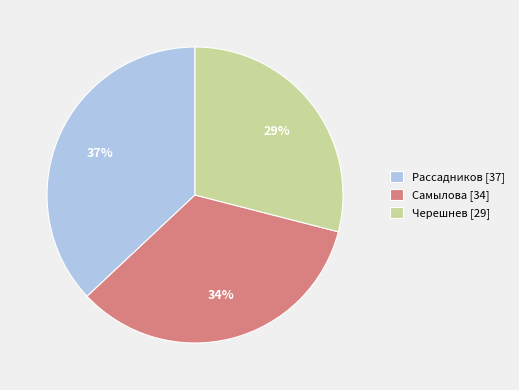

To the nearest percent, what is the combined percentage of Самылова and Черешнев?

63%